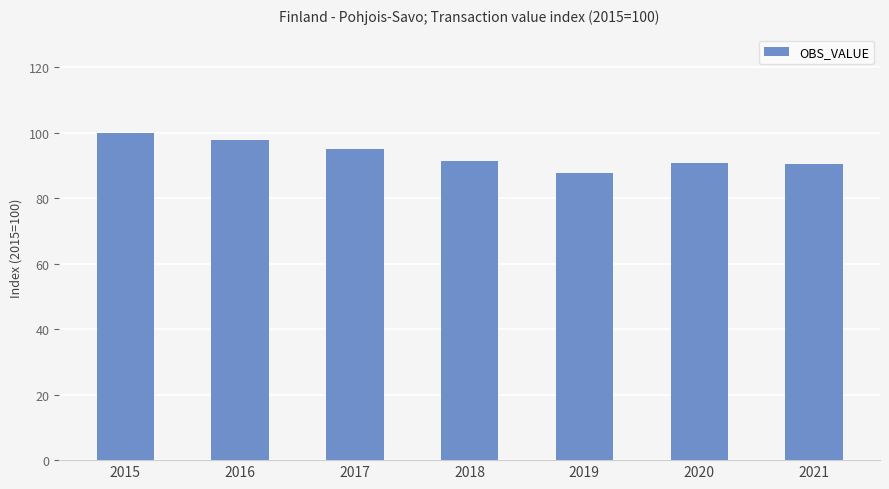

Which has a higher value, 2017 or 2016?

2016